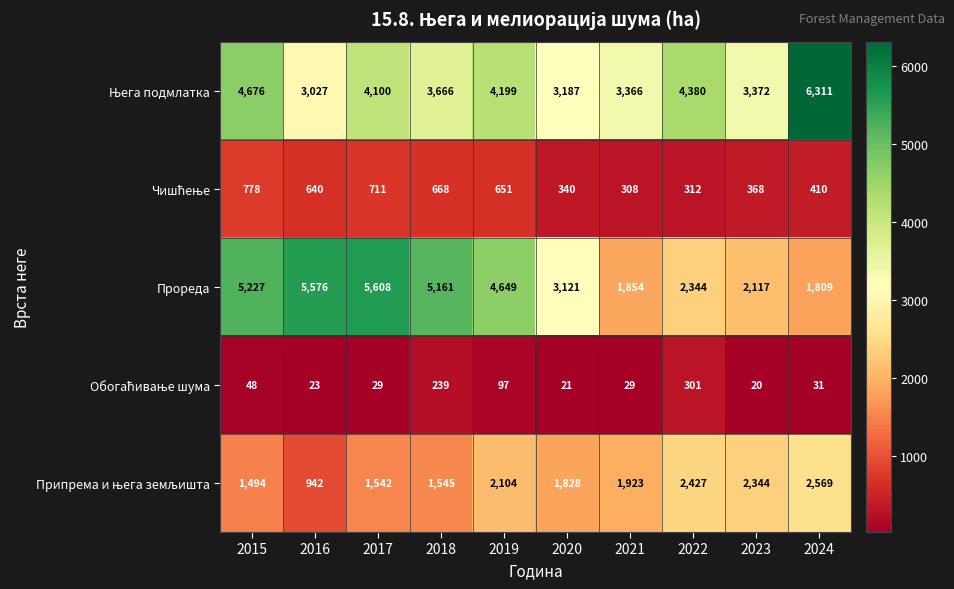

What is the greatest value displayed?

6311